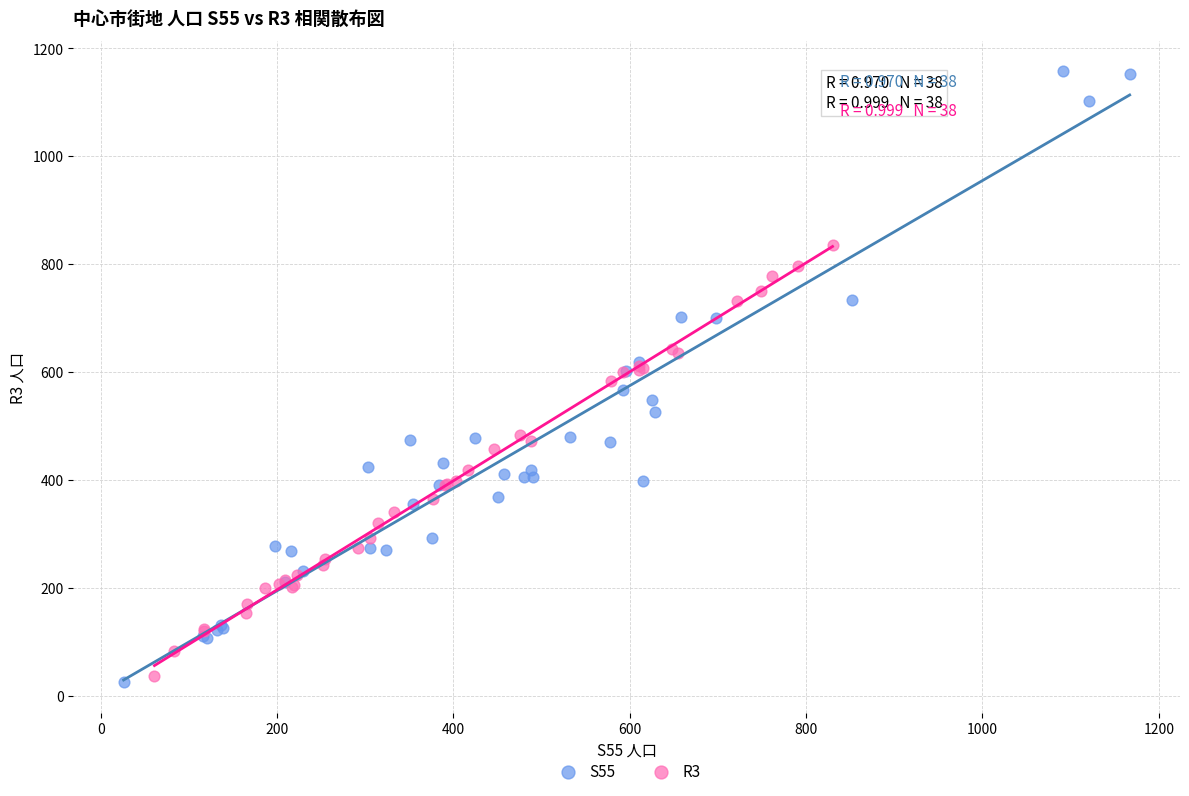

Which series contains the highest Y value?

S55